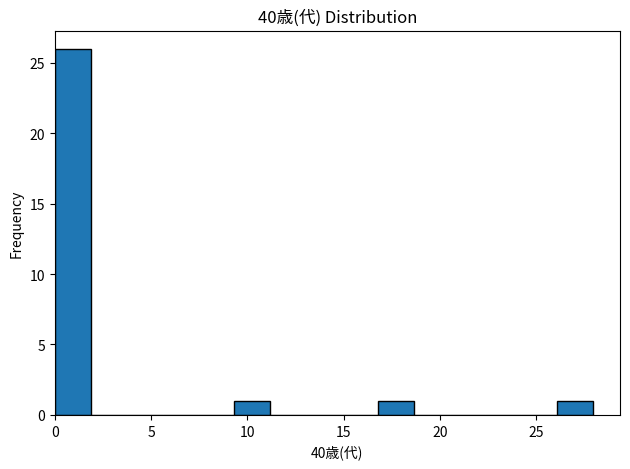

Read against the x-axis, roughly where is the centre of the tallest bar?

1.0